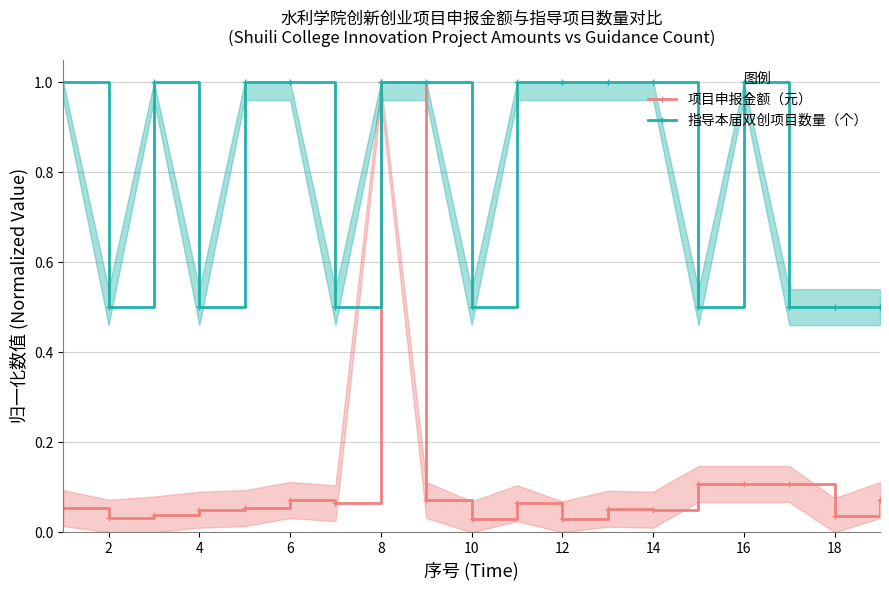

True or false: 指导本届双创项目数量（个） and 项目申报金额（元） intersect in this chart.

False